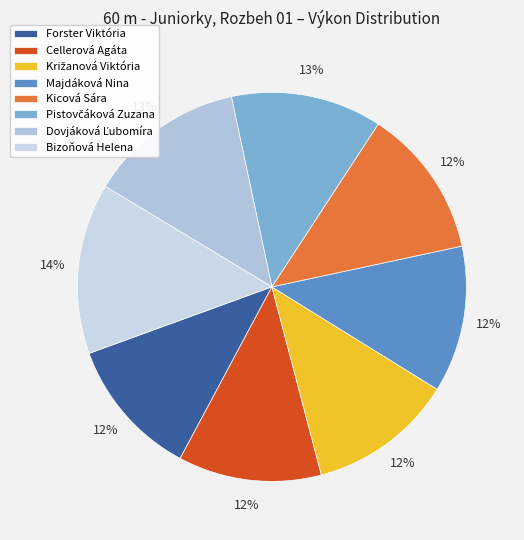

How many slices are in this pie chart?

8